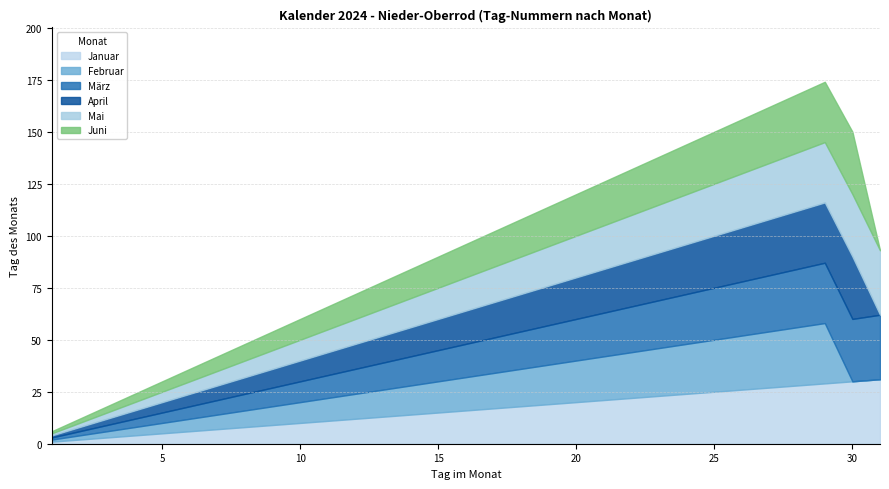

How many data points in Januar are less than 16?

15